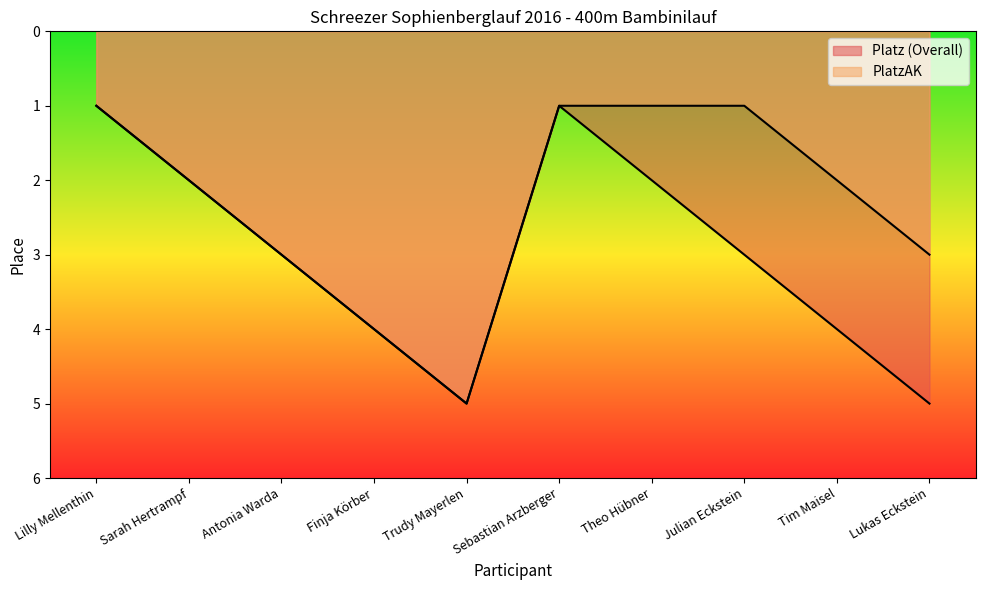

Which series has the largest total across all categories?

Platz (Overall)